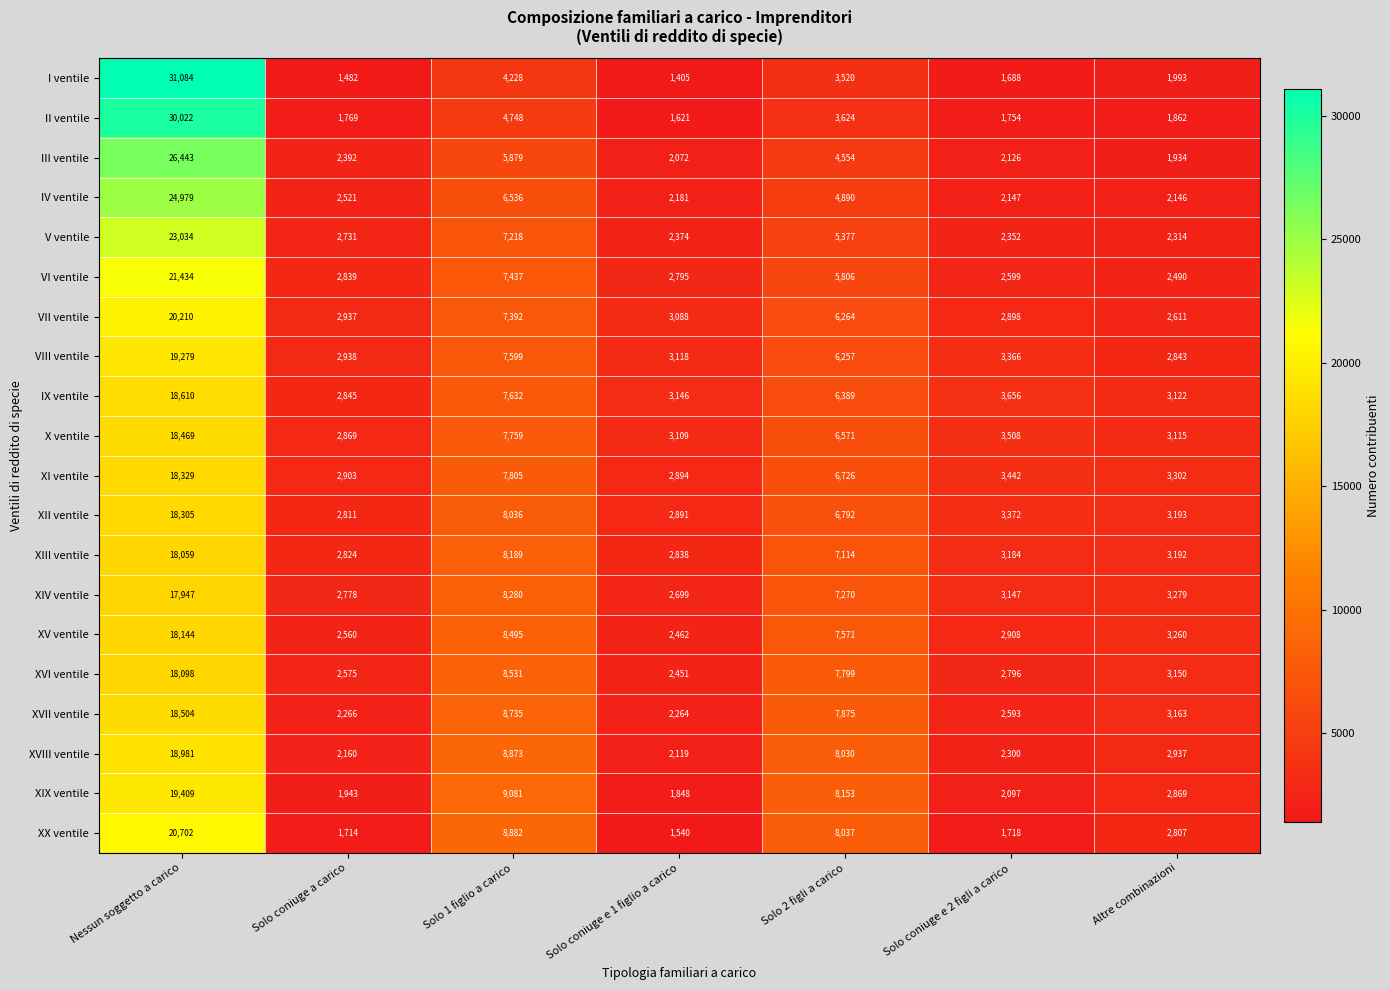

What is the total value across all series at Solo coniuge e 2 figli a carico?

53651